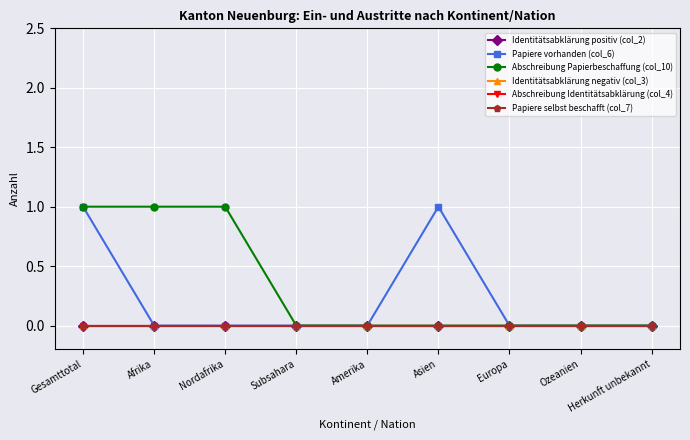

True or false: Papiere selbst beschafft (col_7) and Abschreibung Identitätsabklärung (col_4) intersect in this chart.

False